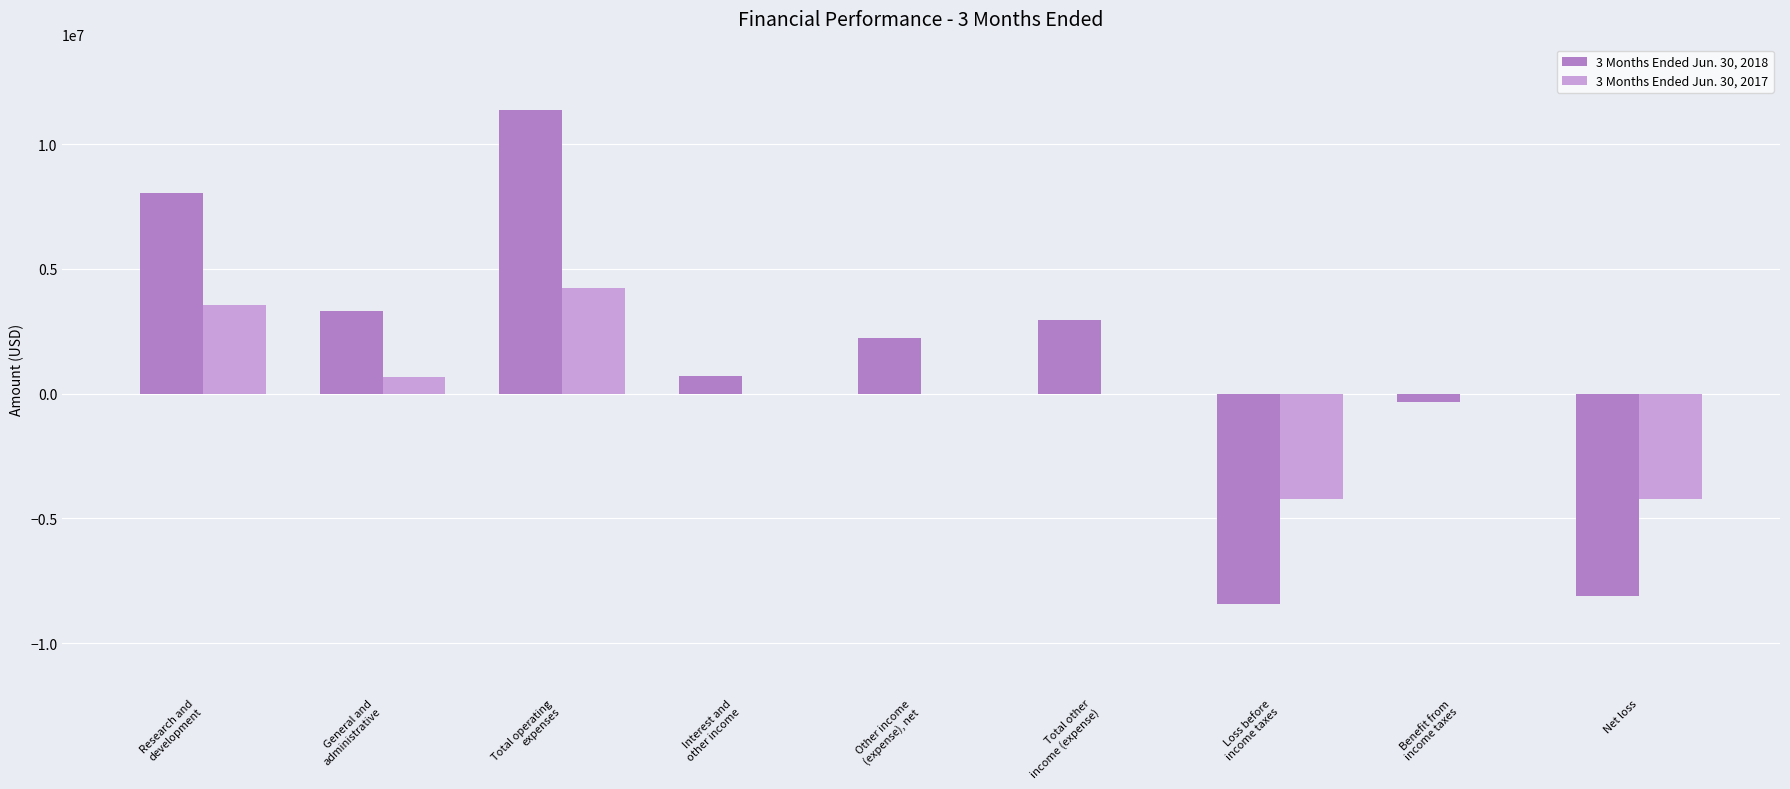

Which series has the largest total across all categories?

3 Months Ended Jun. 30, 2018